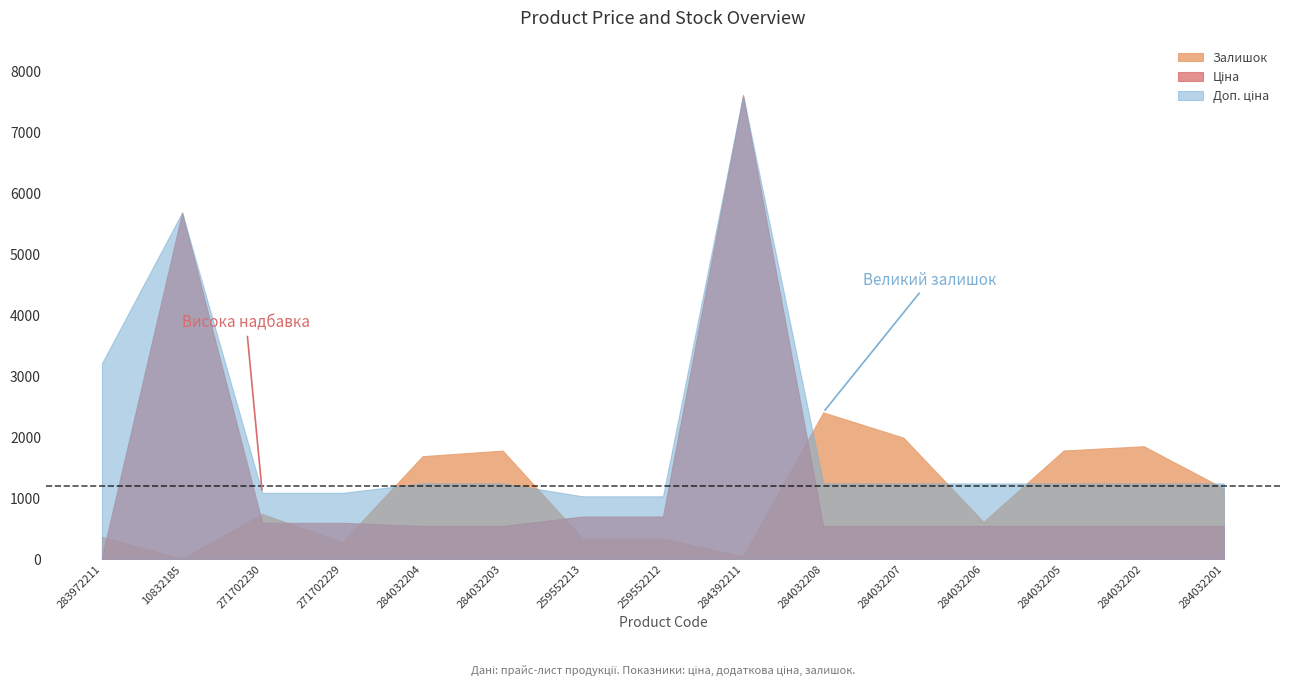

What is the value of the Доп. ціна point at the 12th from the left?

1235.4